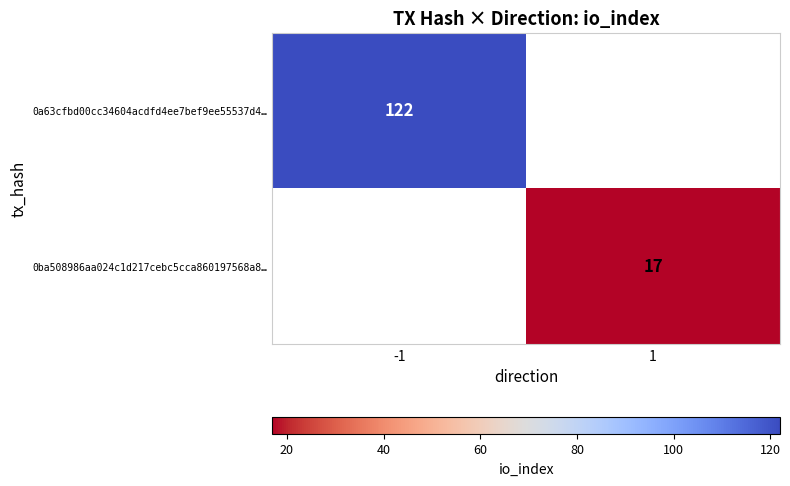

At which category does the chart reach its minimum across all series?

1